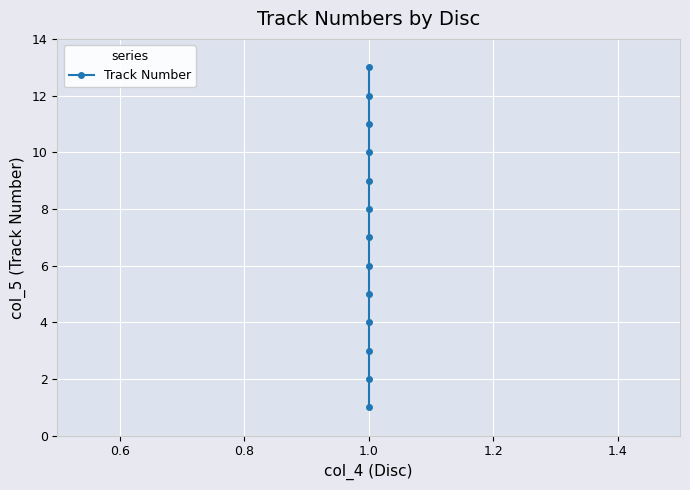

What is the label of the 2nd point from the right?

11